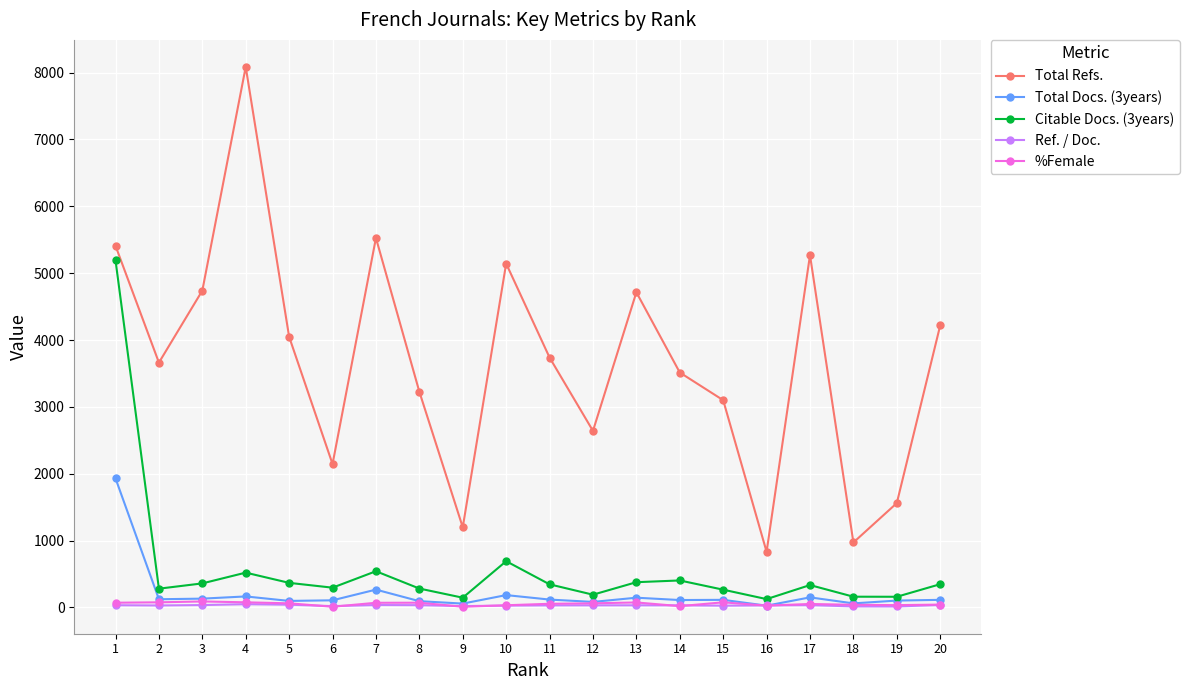

True or false: Ref. / Doc. and Total Refs. intersect in this chart.

False